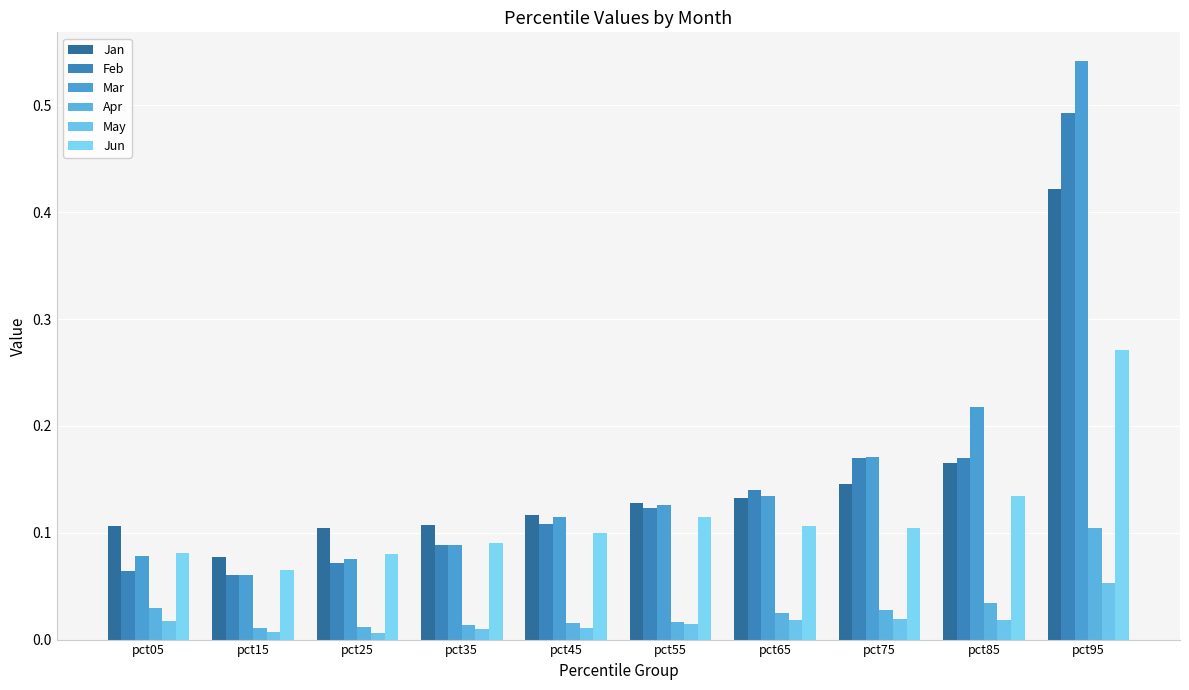

Are the bars grouped side by side (vs. stacked)?

Yes